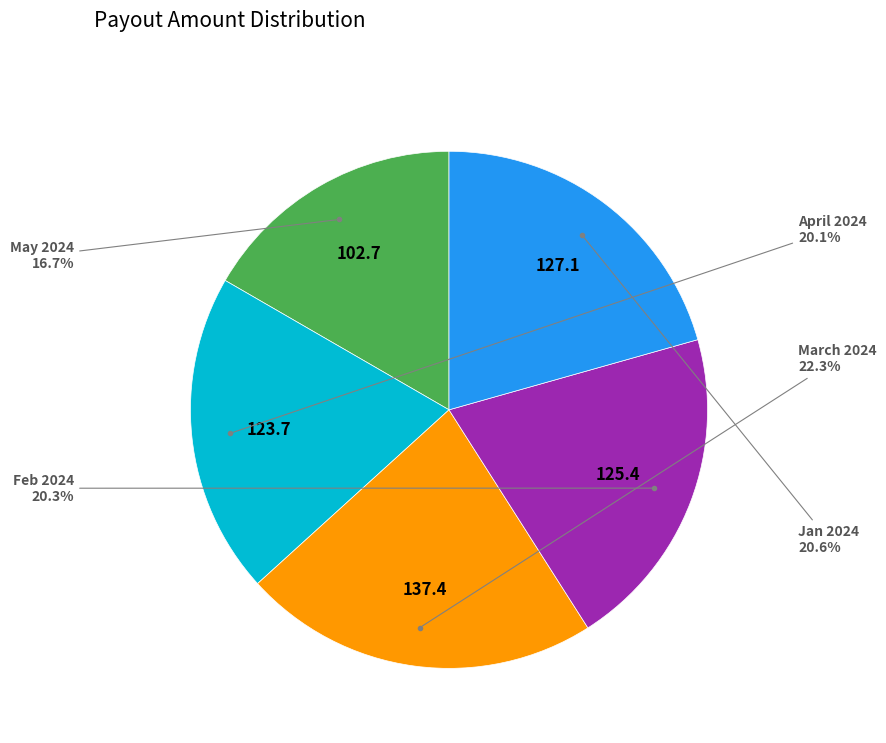

Is there any slice that represents more than half of the pie?

No